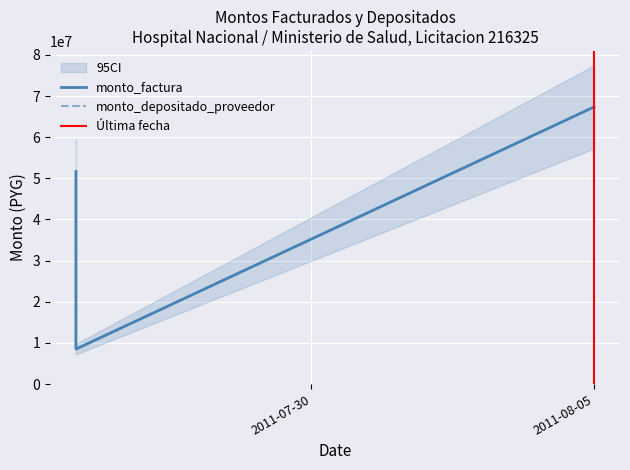

The monto_factura series shows 67349300 at 2011-08-05. True or false?

True